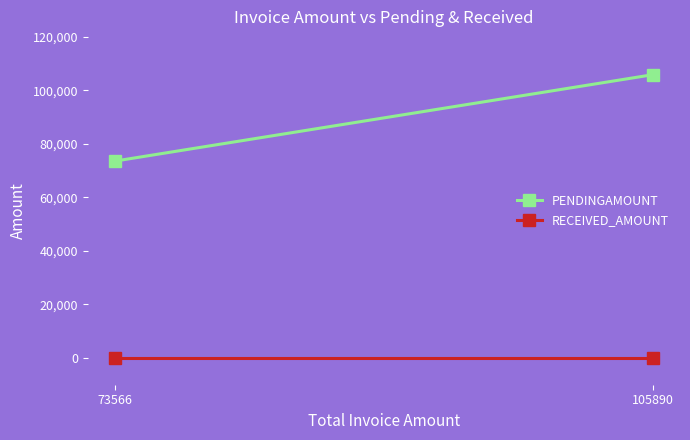

What is the difference between the maximum and minimum values in the PENDINGAMOUNT series?

32324